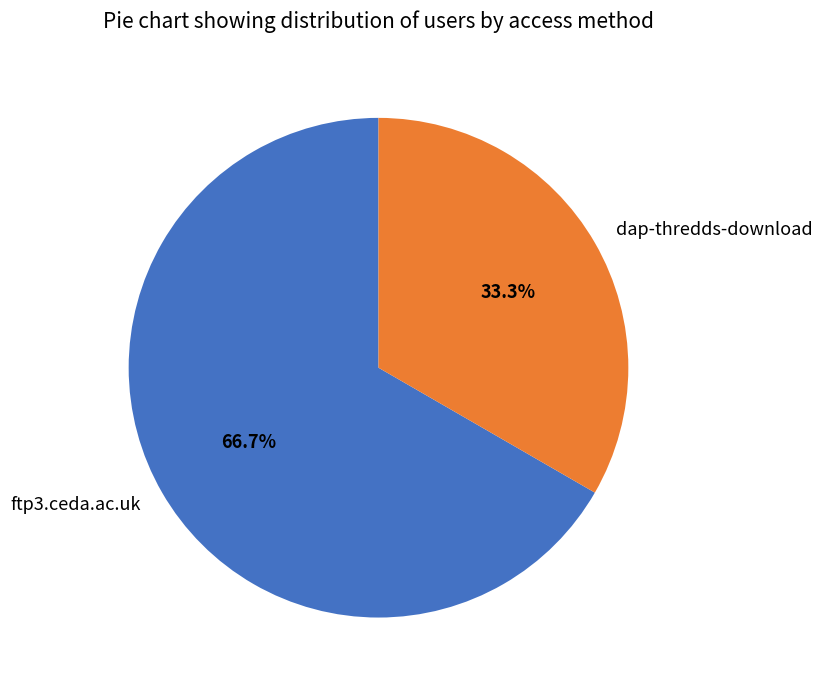

To the nearest percent, what percentage of the pie is dap-thredds-download?

33%